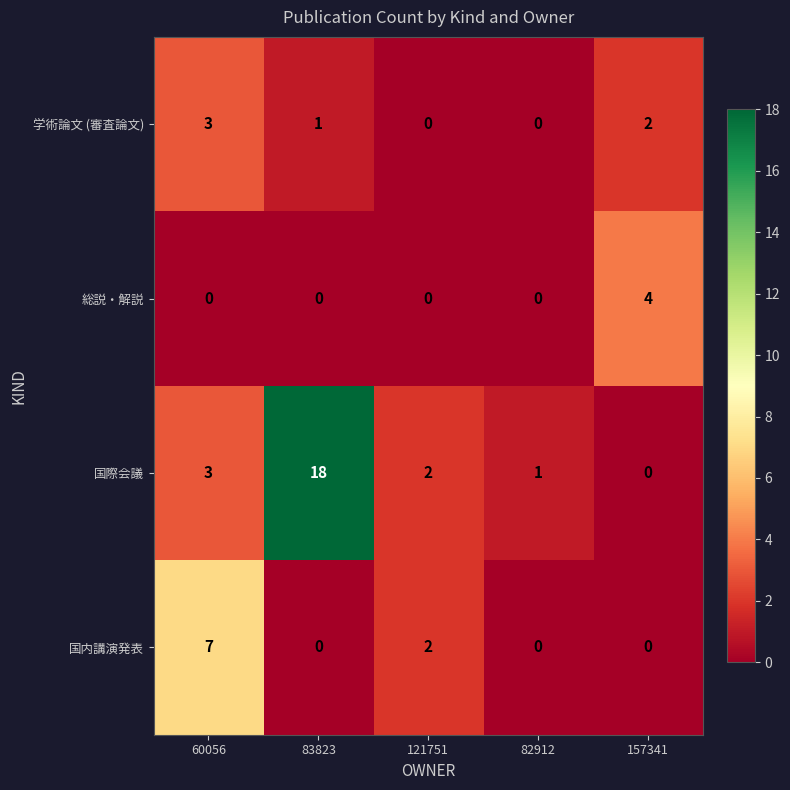

List the series in order of their peak value, lowest first.

学術論文 (審査論文), 総説・解説, 国内講演発表, 国際会議